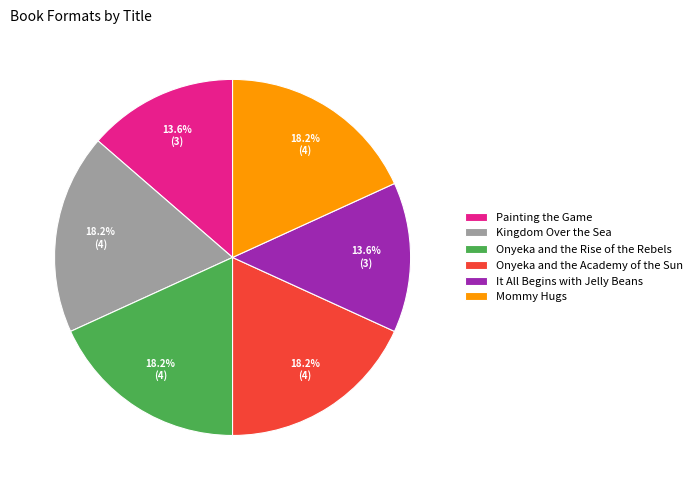

Combined, what portion of the pie is It All Begins with Jelly Beans and Onyeka and the Academy of the Sun?

31.8%